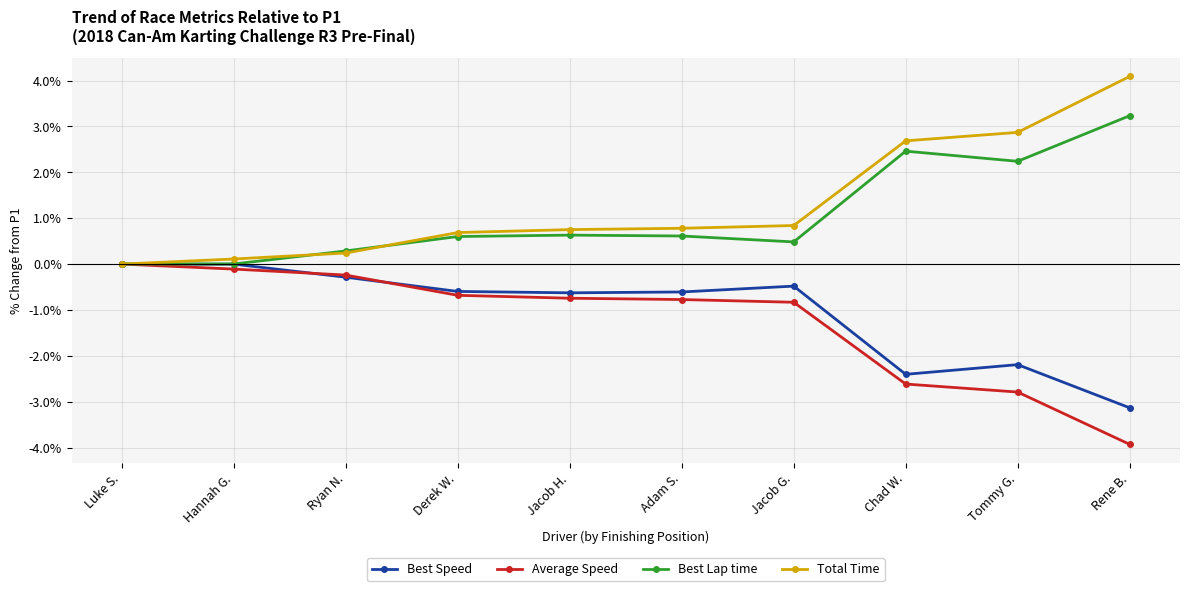

What are all the series names shown in the legend?

Best Speed, Average Speed, Best Lap time, Total Time